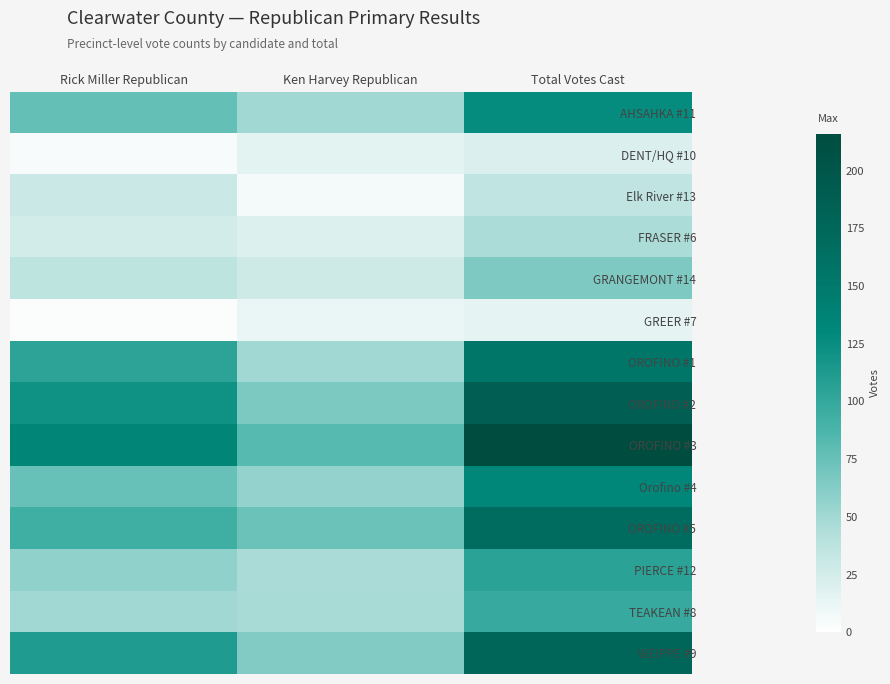

At which category is the sum across all series the highest?

Total Votes Cast